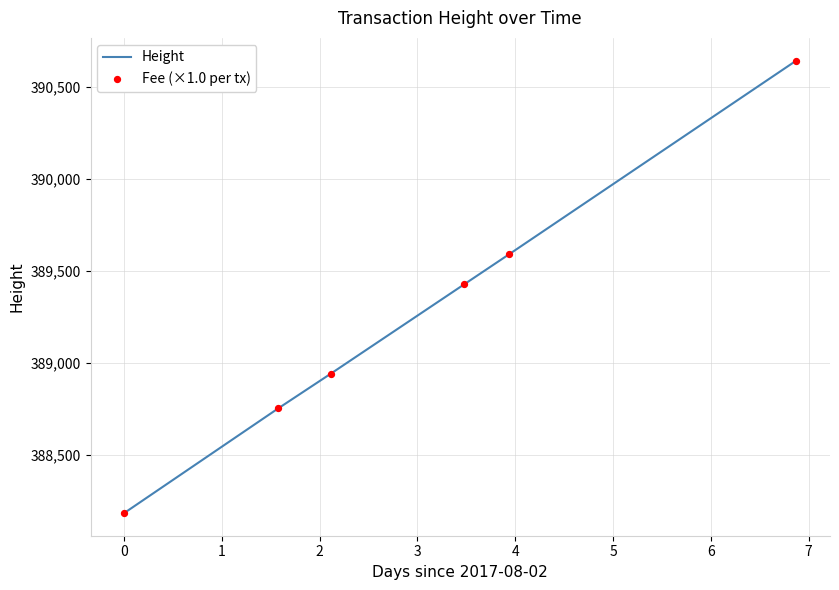

What is the difference between the maximum and minimum values?

2460